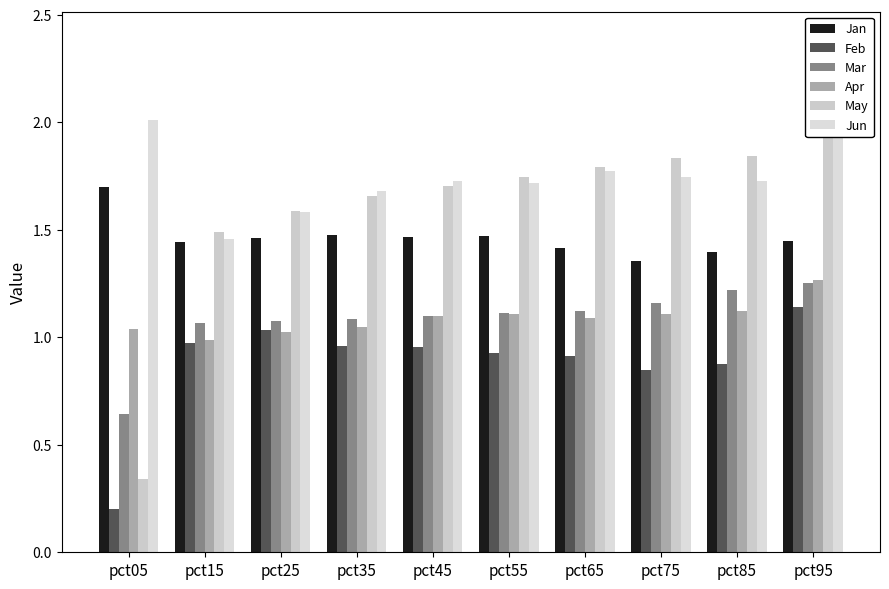

The May series shows 2.2 at pct25. True or false?

False